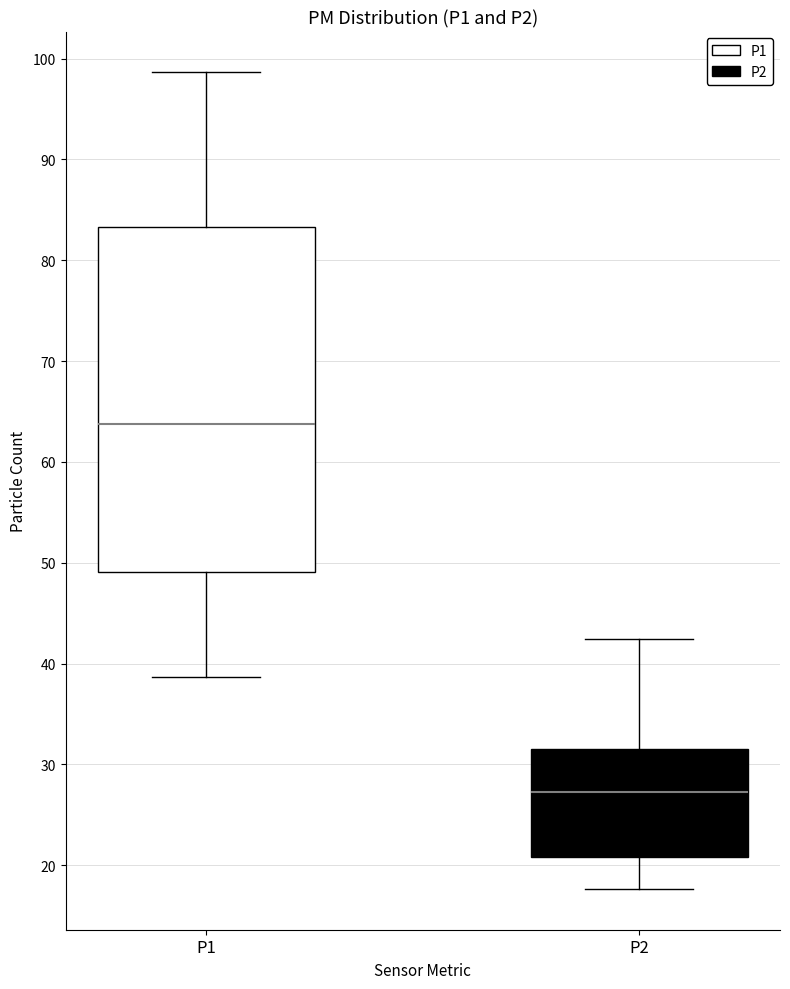

Reading left to right, read every box against the y-axis: the position of its median line, the range the box covers, and the ends of its whiskers. The values are not printed on the chart, so give them approximately, as read against the axis.

P1: median 64, box 49 to 83, whiskers 39 to 99
P2: median 27, box 21 to 32, whiskers 18 to 42